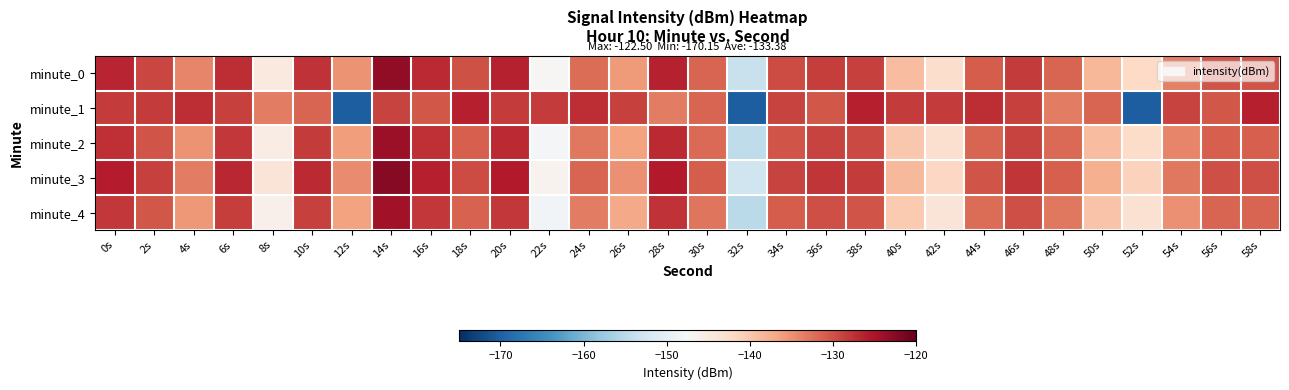

How many data points does each series have?

30